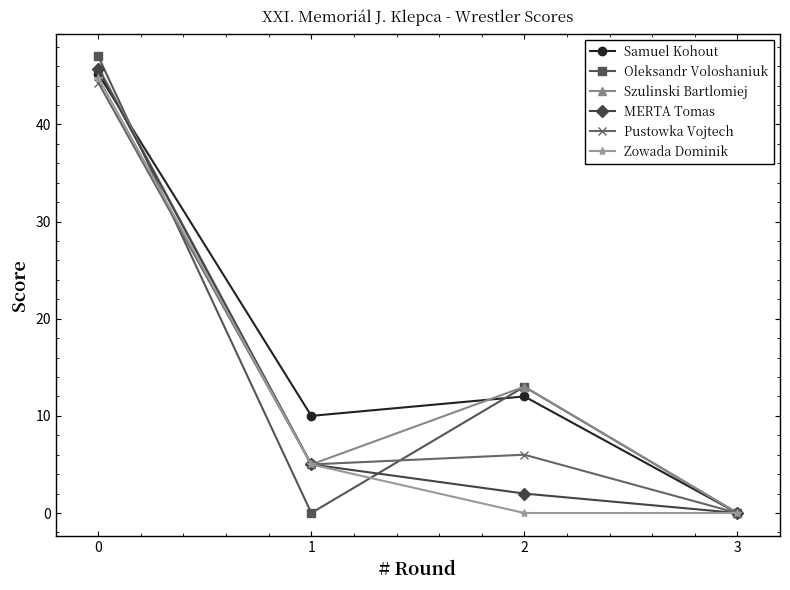

What is the total value across all series at 2?

46.0